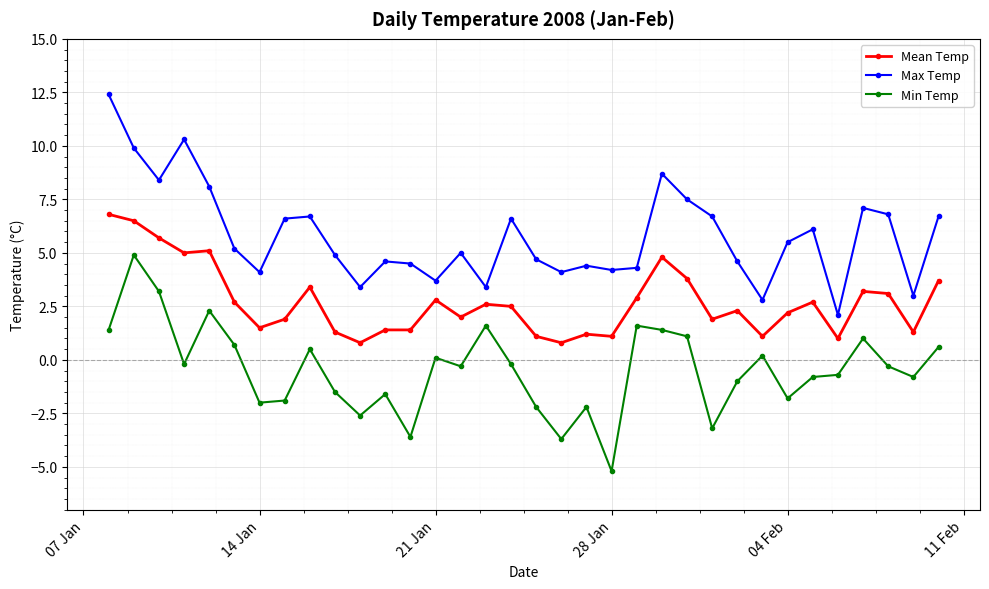

What is the value of the Max Temp point at the 30th from the left?

2.1